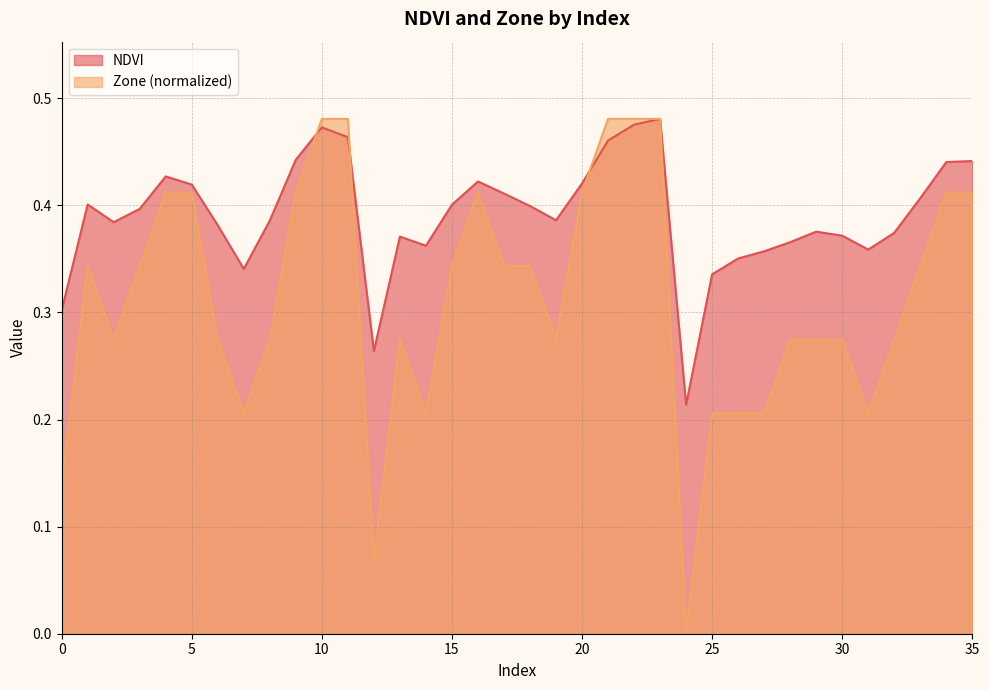

Where is Zone nearest to the value 0?

24